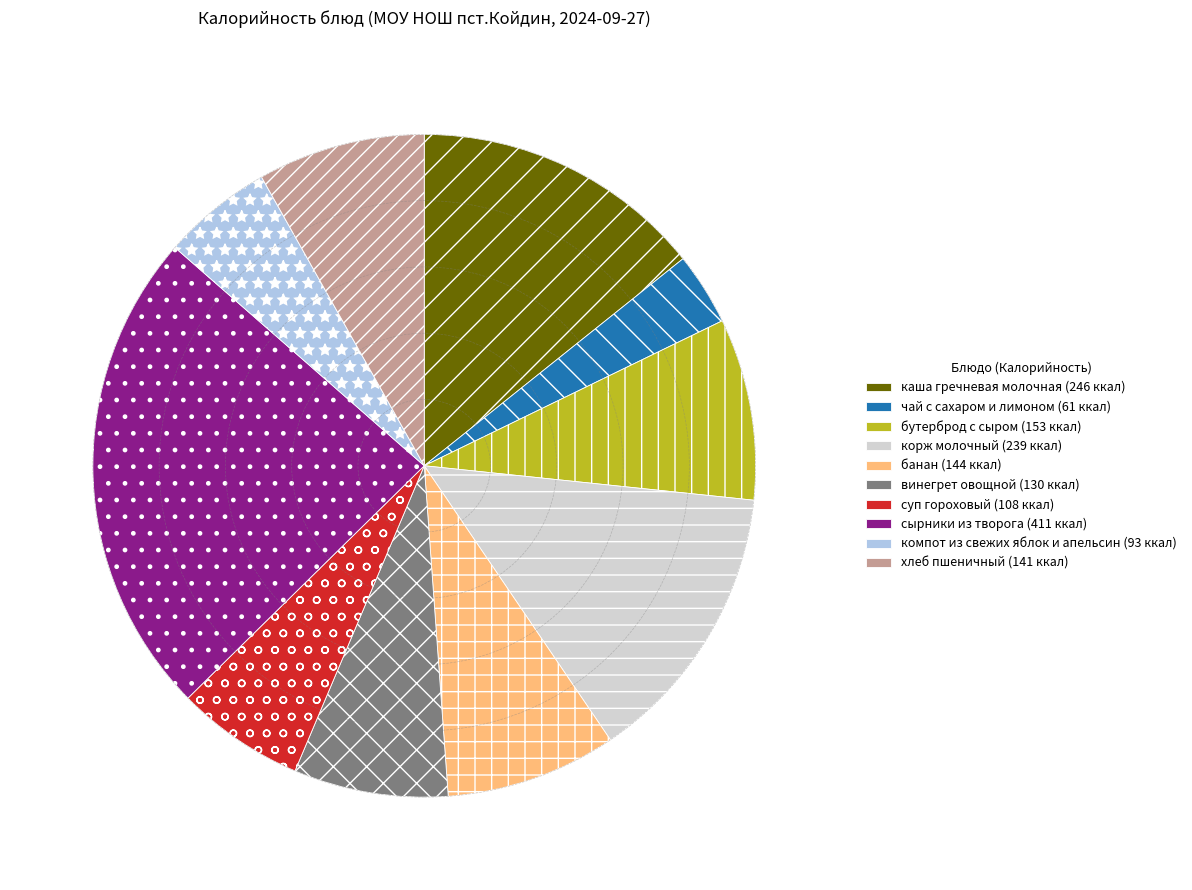

Which has a higher value, хлеб пшеничный or винегрет овощной?

хлеб пшеничный